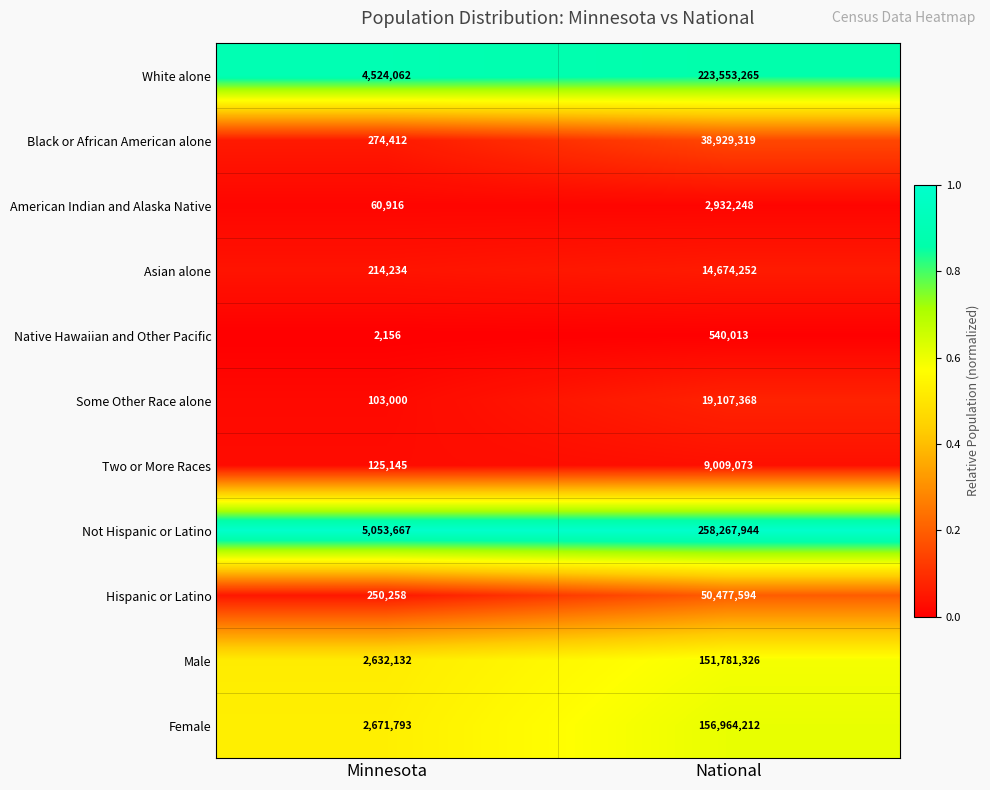

Which category has the highest value across all series?

National